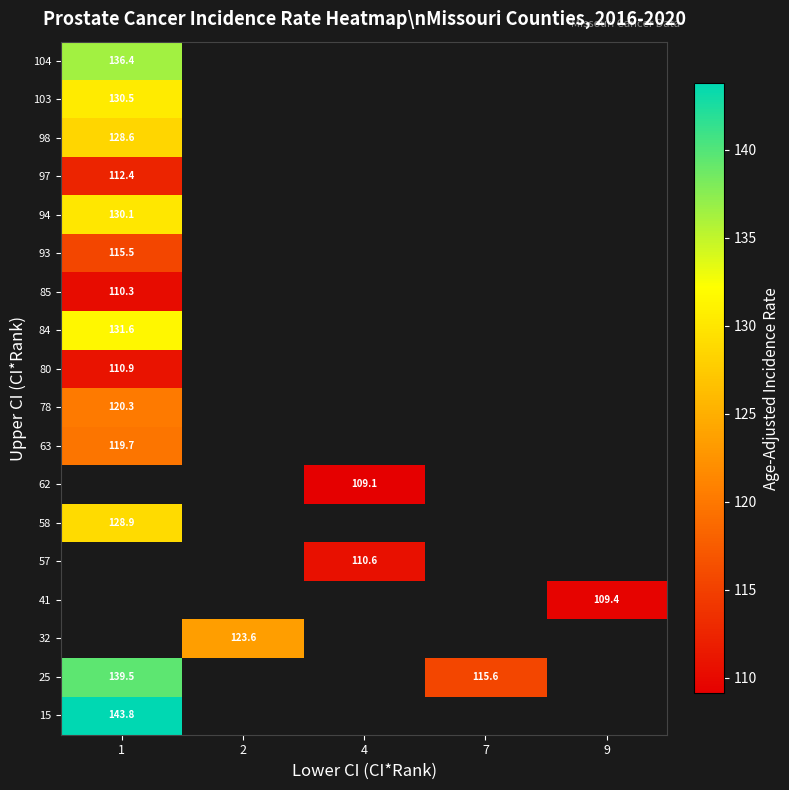

The 94 series shows 35.1 at 1. True or false?

False